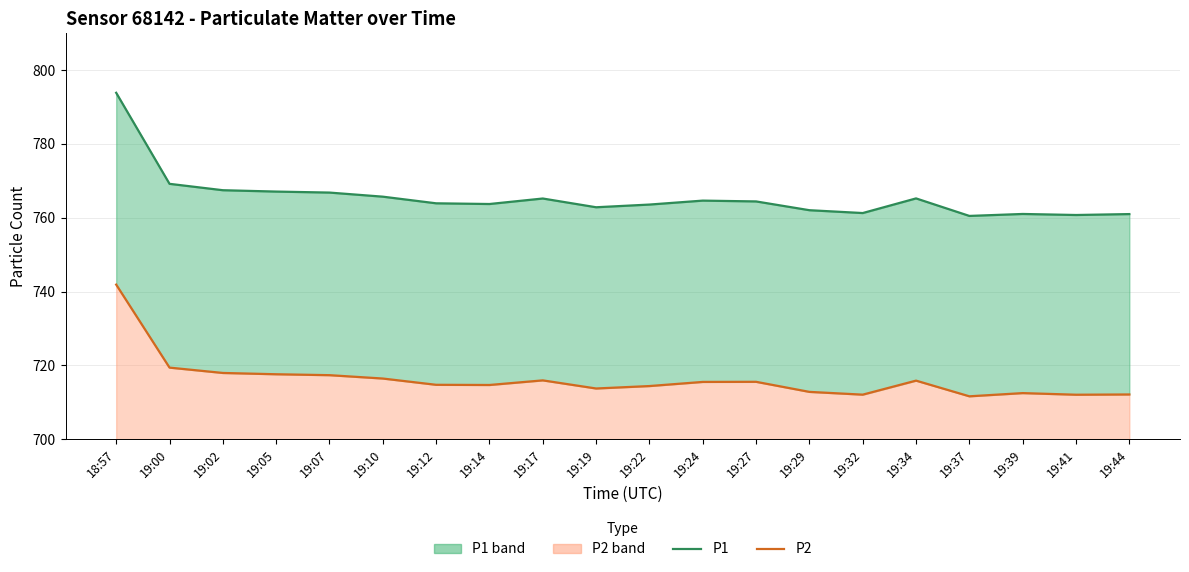

What is the average value of the P2 series?

716.2